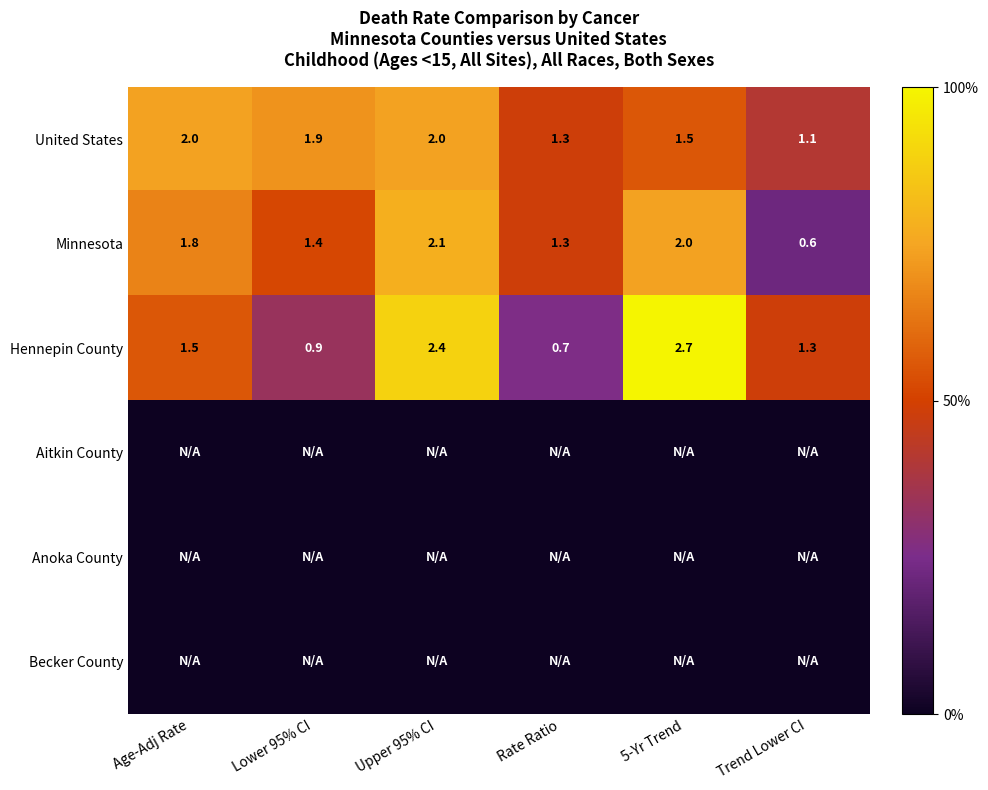

What is the minimum value for Minnesota?

0.6